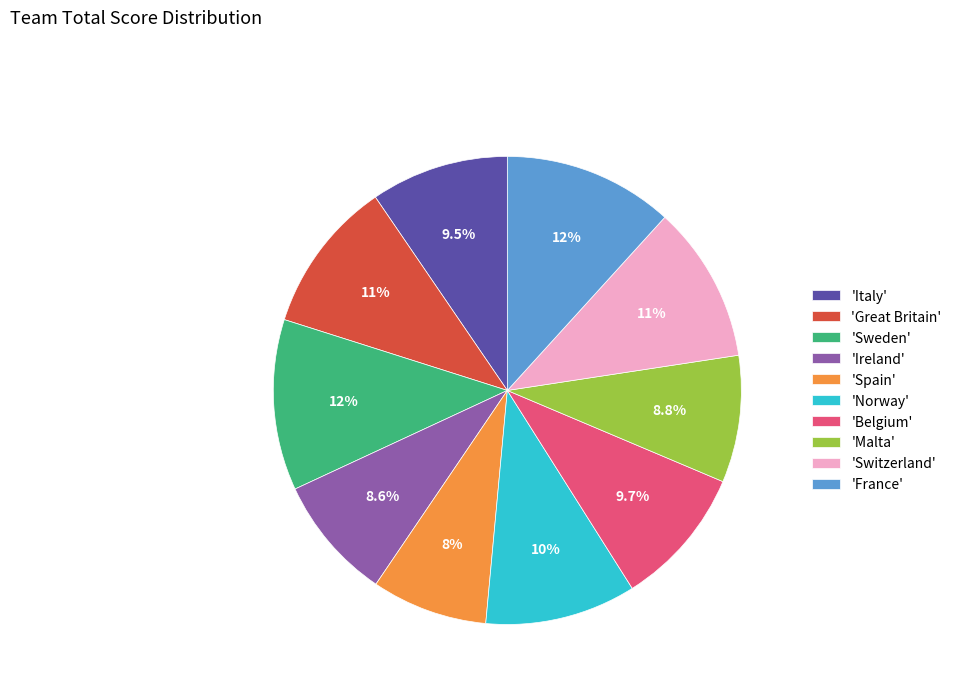

Count the number of slices in the pie.

10